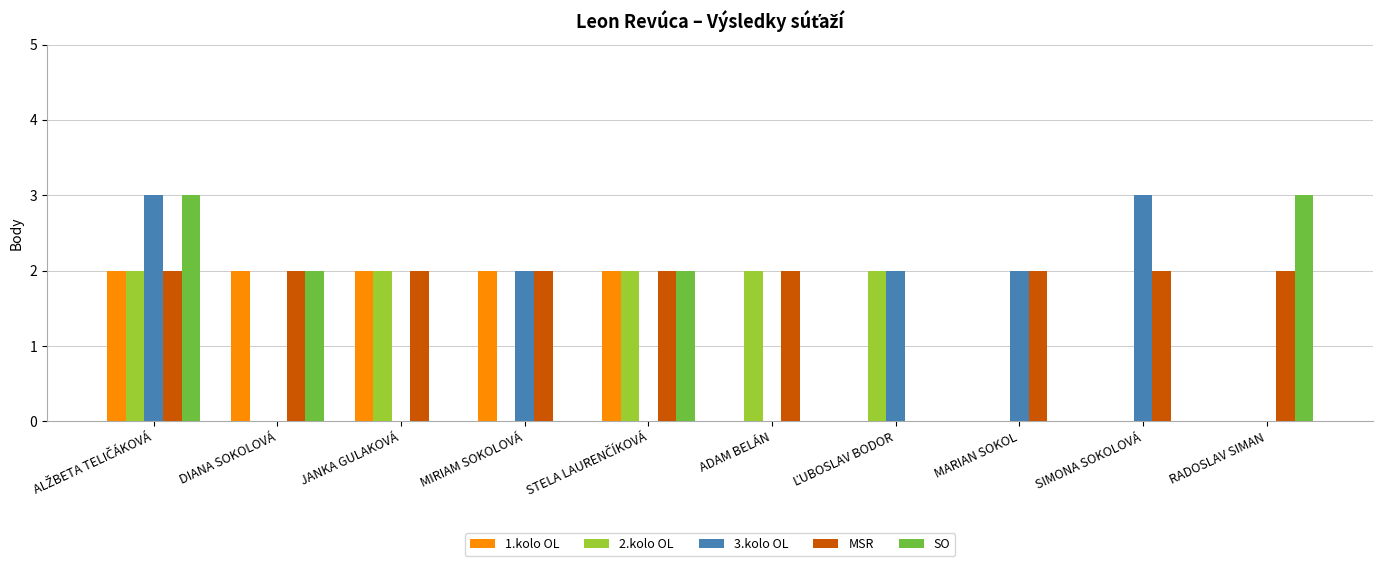

What is the maximum value shown in the chart?

3